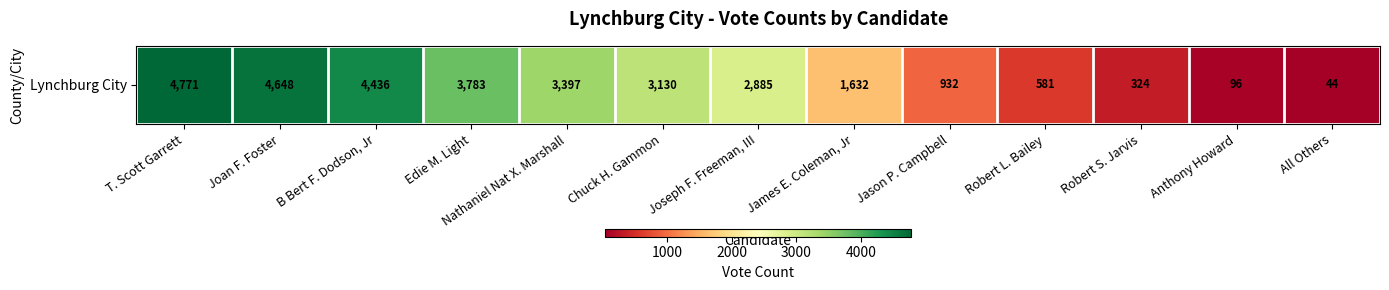

Which category has the highest value across all series?

T. Scott Garrett